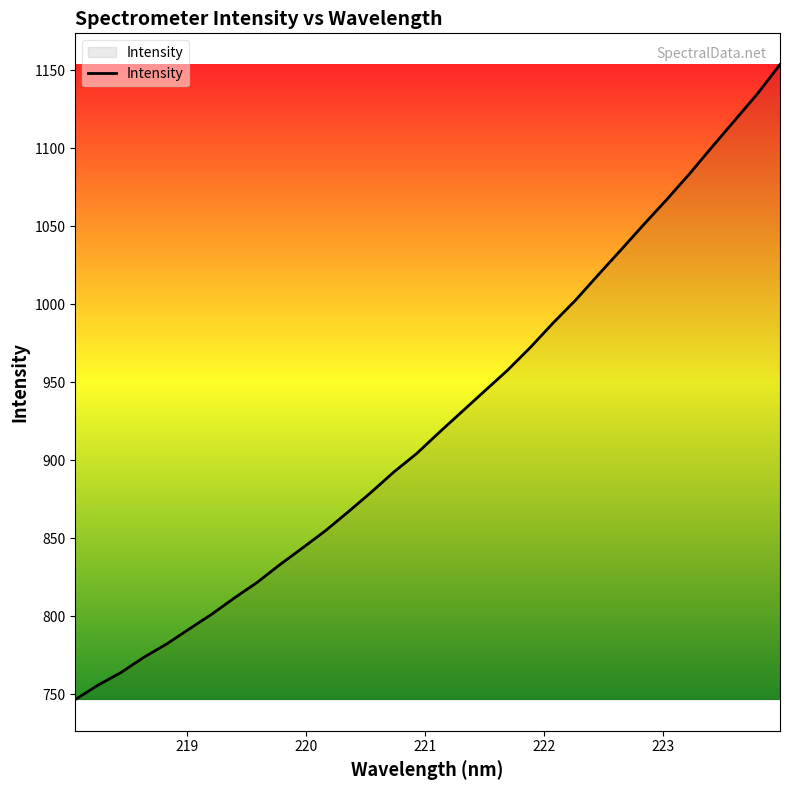

What is the minimum value shown in the chart?

746.6